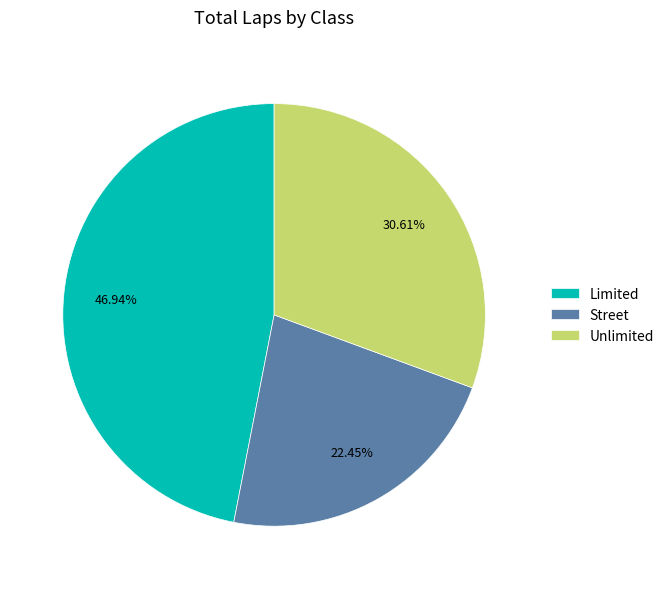

How many segments does this pie chart have?

3